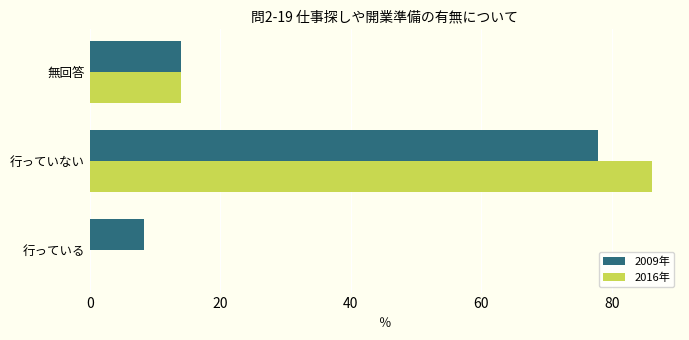

Which category has the highest value across all series?

行っていない